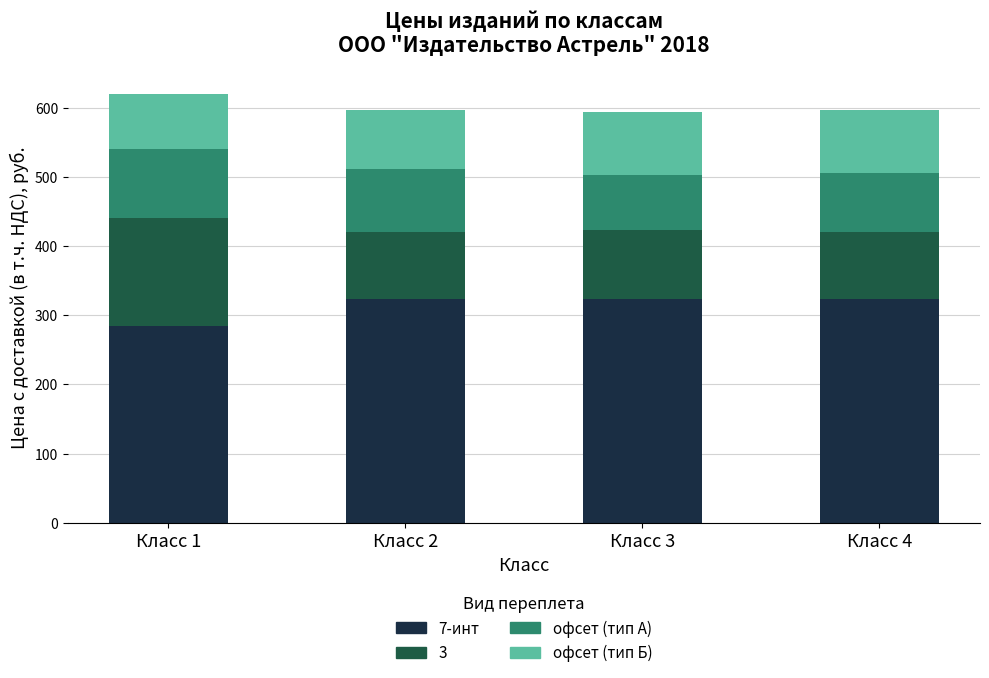

What is the total value across all series at Класс 2?

597